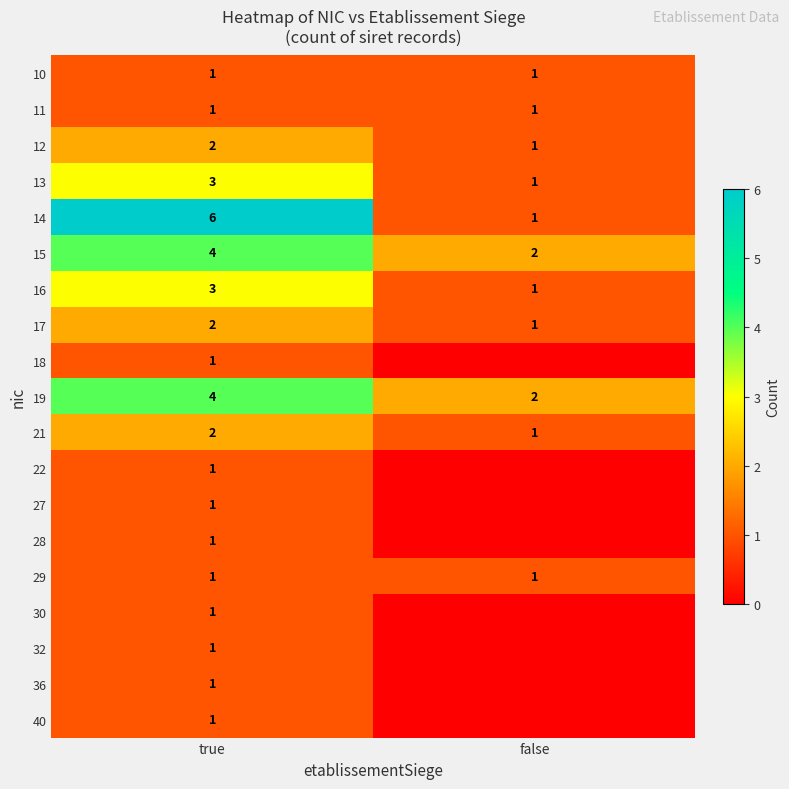

What is the maximum value for 14?

6